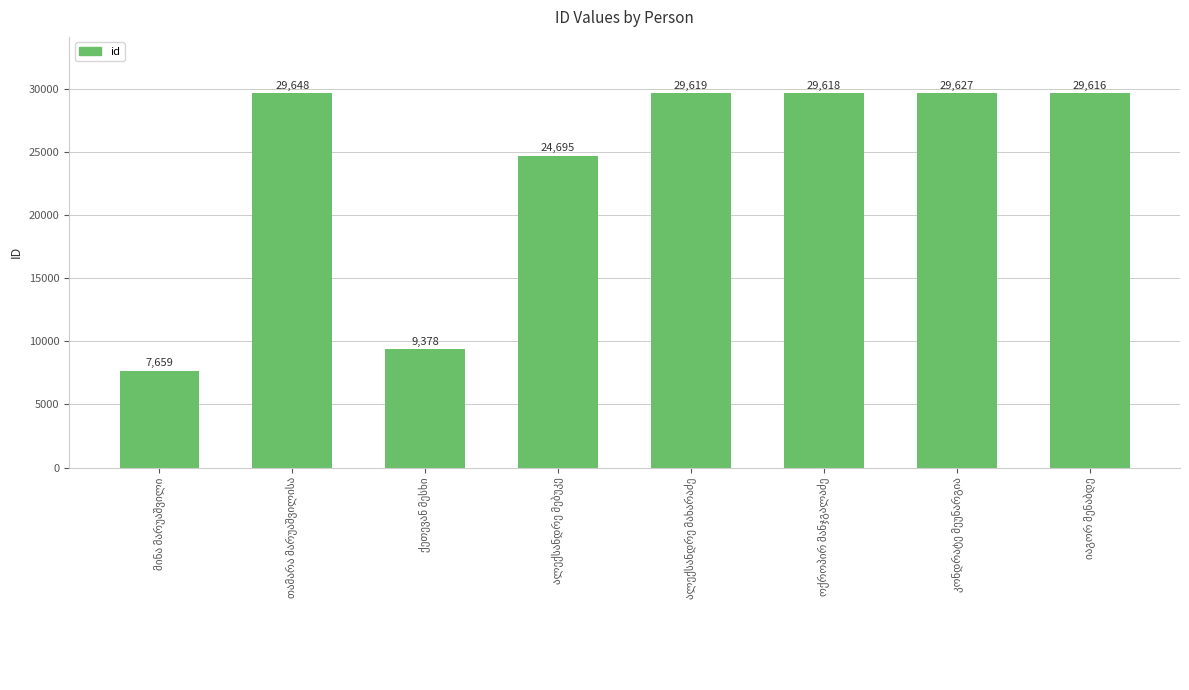

What is the minimum value shown in the chart?

7659